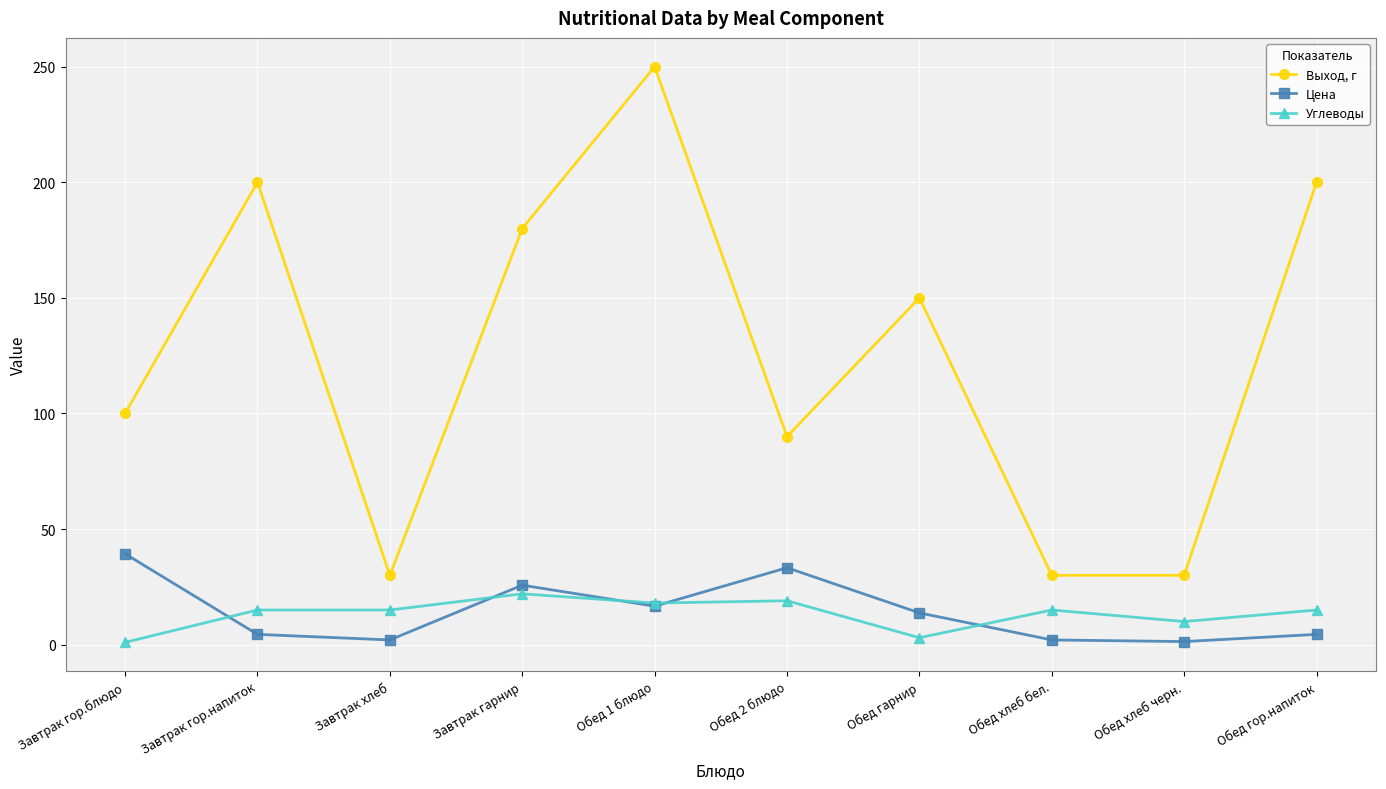

Which series has the largest range (max minus min)?

Выход, г